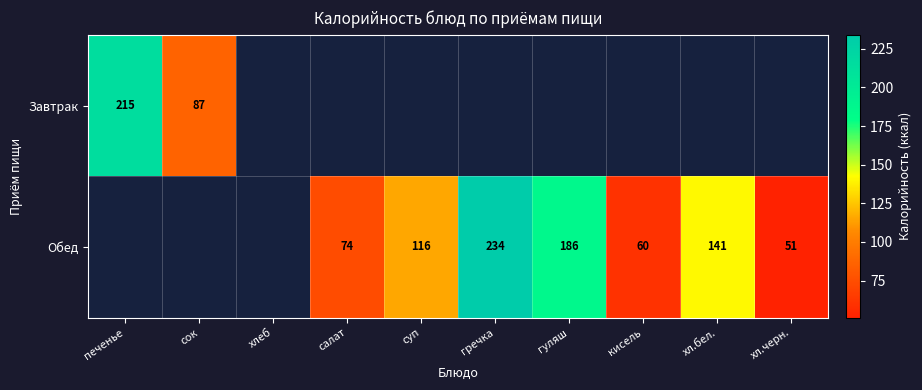

The value of Завтрак at печенье is 138. True or false?

False